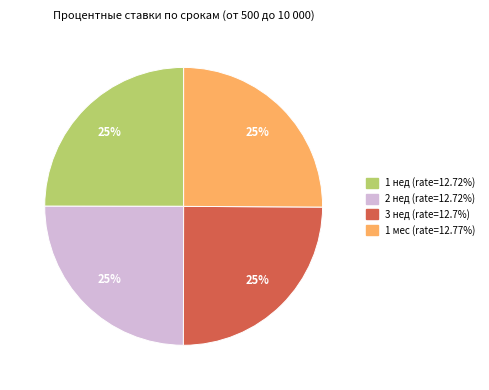

The 1 нед slice represents 25% of the pie. True or false?

True